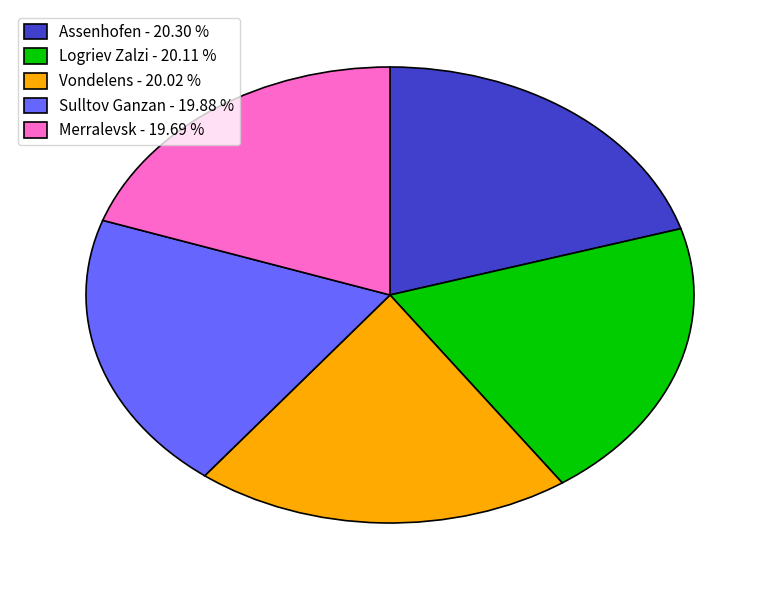

Does any single category account for the majority?

No